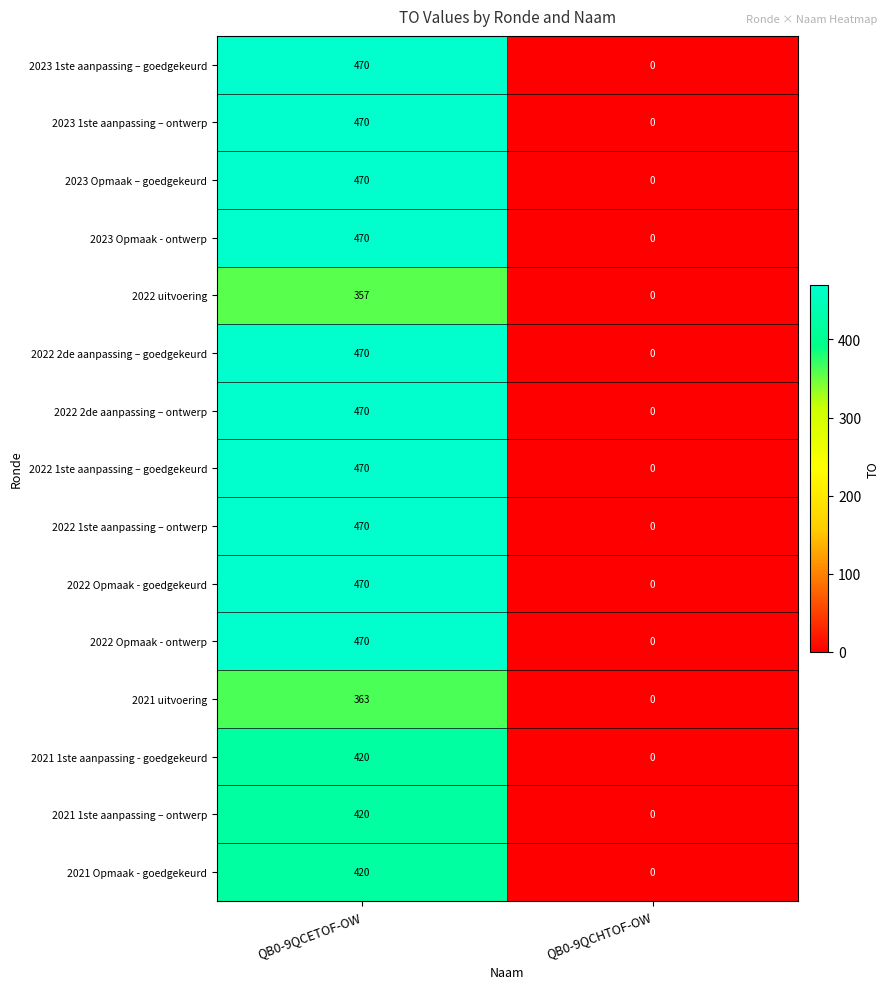

At which category is the sum across all series the highest?

QB0-9QCETOF-OW